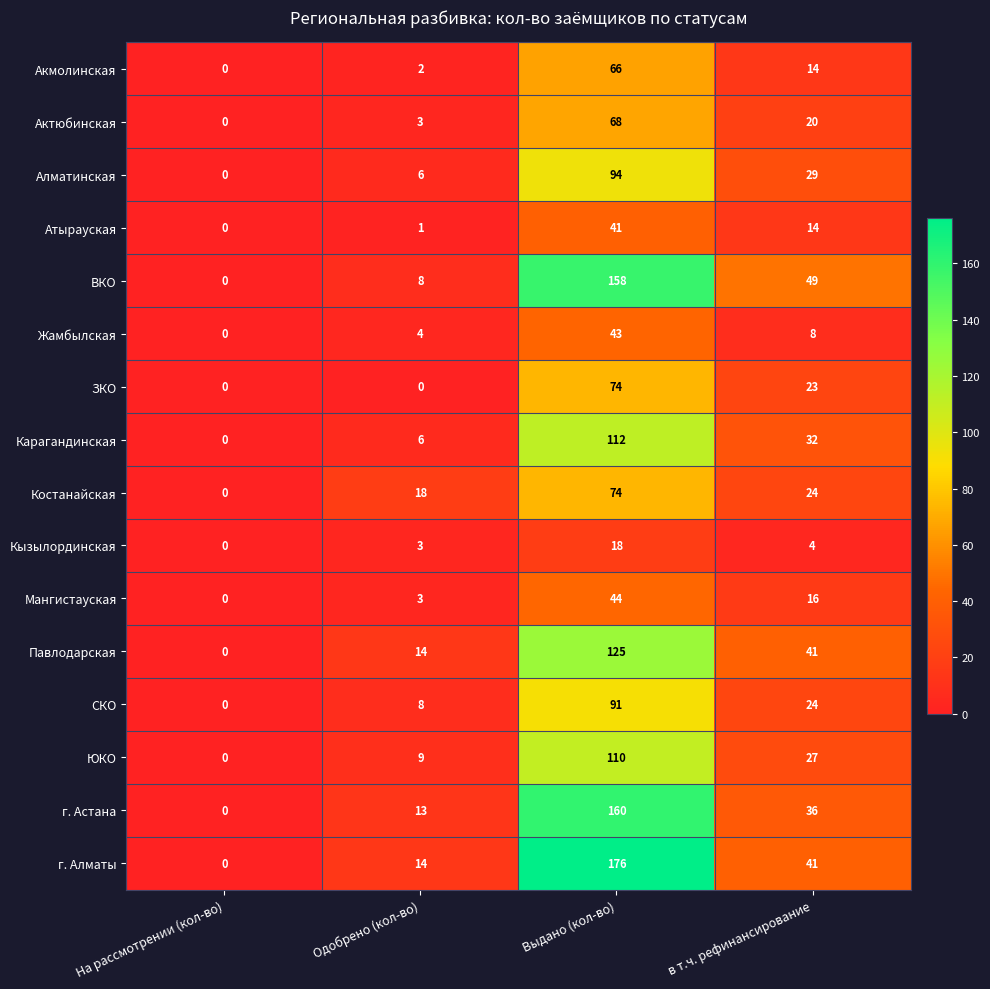

List the labels in order of Актюбинская value, smallest first.

На рассмотрении (кол-во), Одобрено (кол-во), в т.ч. рефинансирование, Выдано (кол-во)